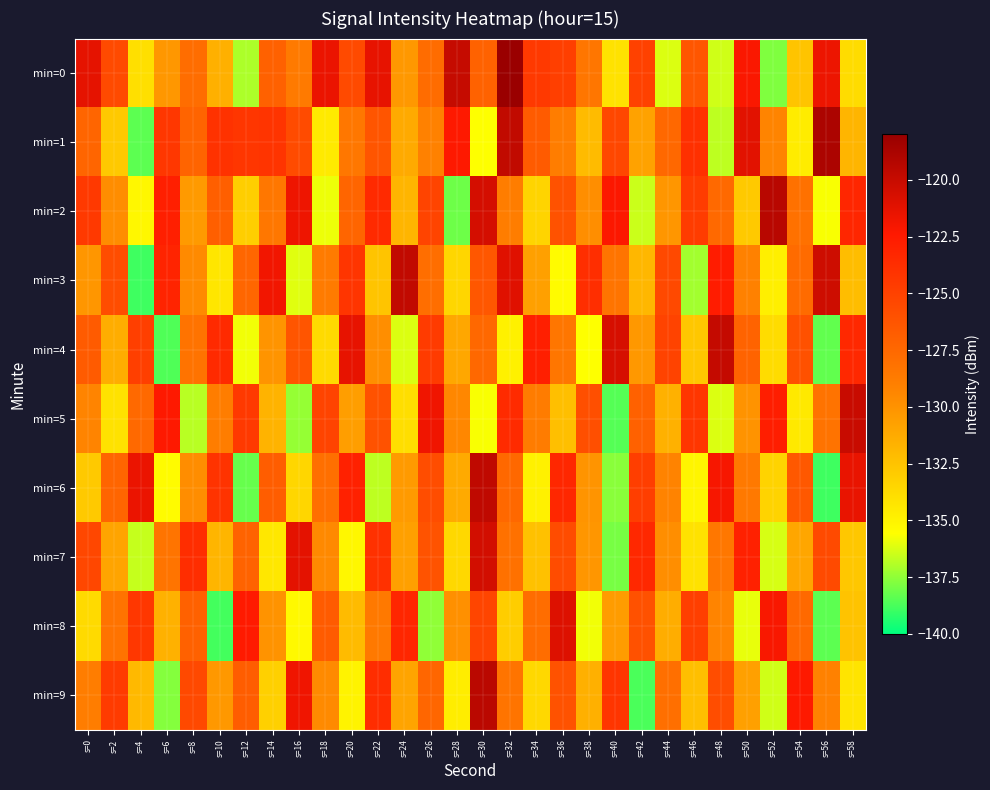

Count the number of data series in this chart.

10